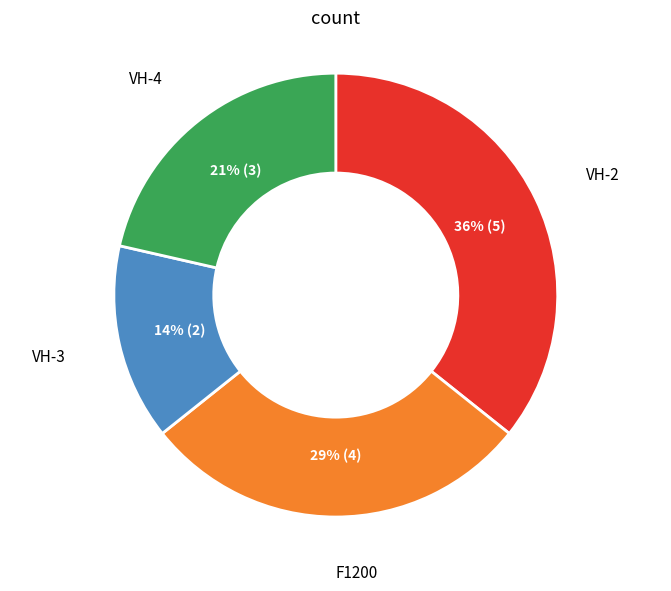

To the nearest percent, what is the average slice percentage?

25%